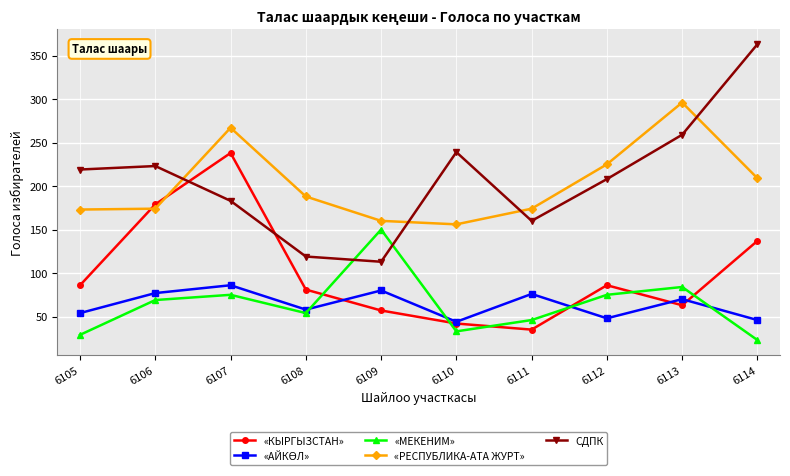

What is the value of the «МЕКЕНИМ» point at the 7th from the left?

46